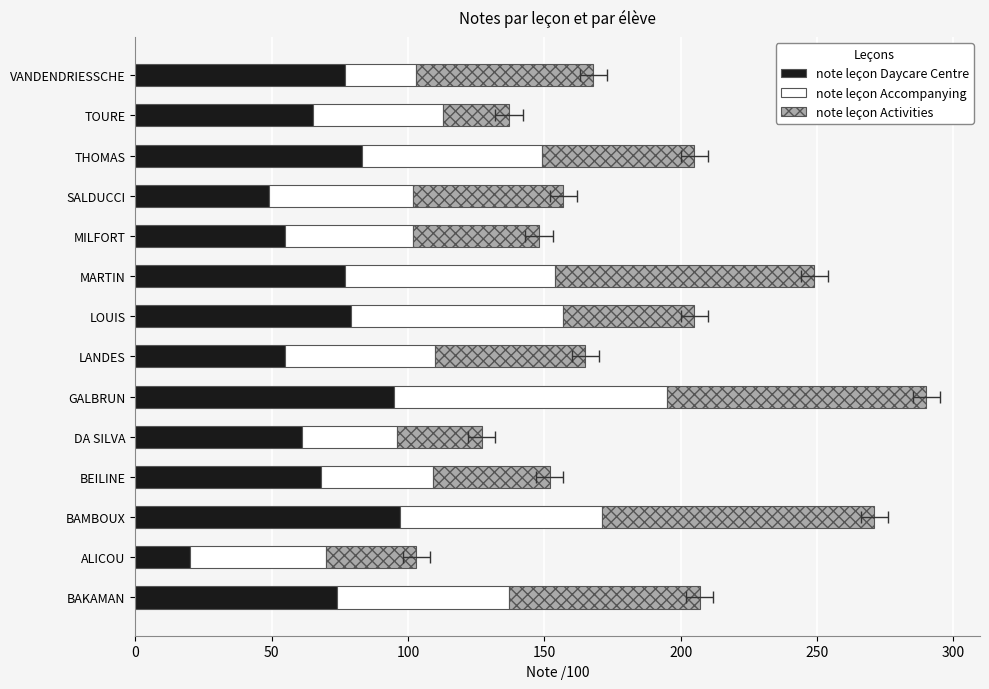

What are all the series names shown in the legend?

note leçon Daycare Centre, note leçon Accompanying, note leçon Activities